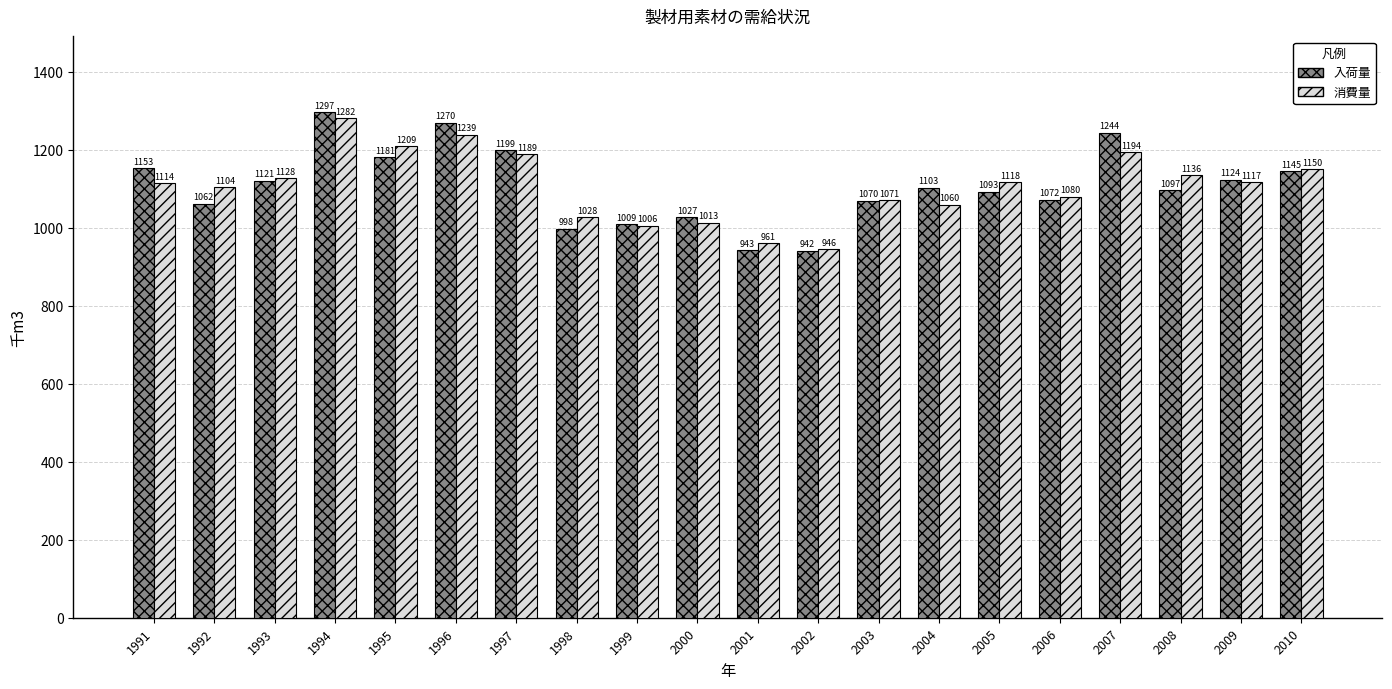

Reading left to right, list all the values displayed in this chart.

入荷量: 1153	1062	1121	1297	1181	1270	1199	998	1009	1027	943	942	1070	1103	1093	1072	1244	1097	1124	1145
消費量: 1114	1104	1128	1282	1209	1239	1189	1028	1006	1013	961	946	1071	1060	1118	1080	1194	1136	1117	1150